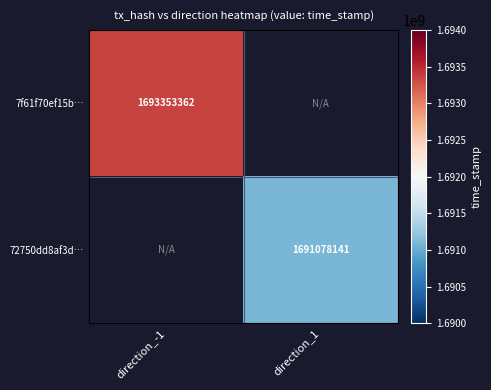

Is the value of 72750dd8af3d… at direction_1 greater than the value of 7f61f70ef15b… at direction_-1?

No